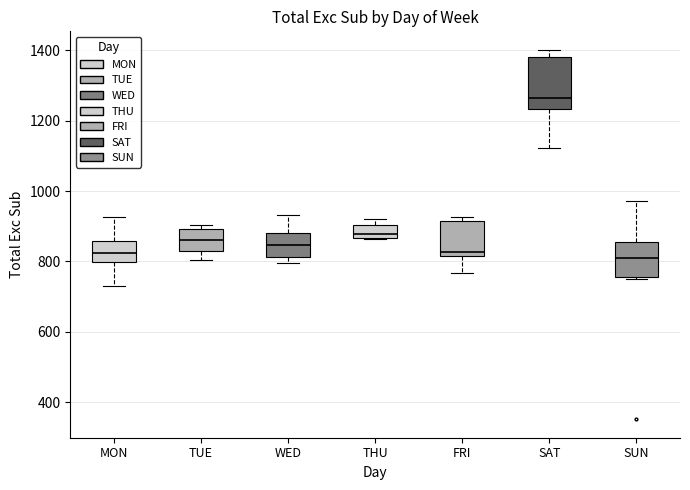

Which box is the tallest, from its lower edge to its upper edge?

SAT